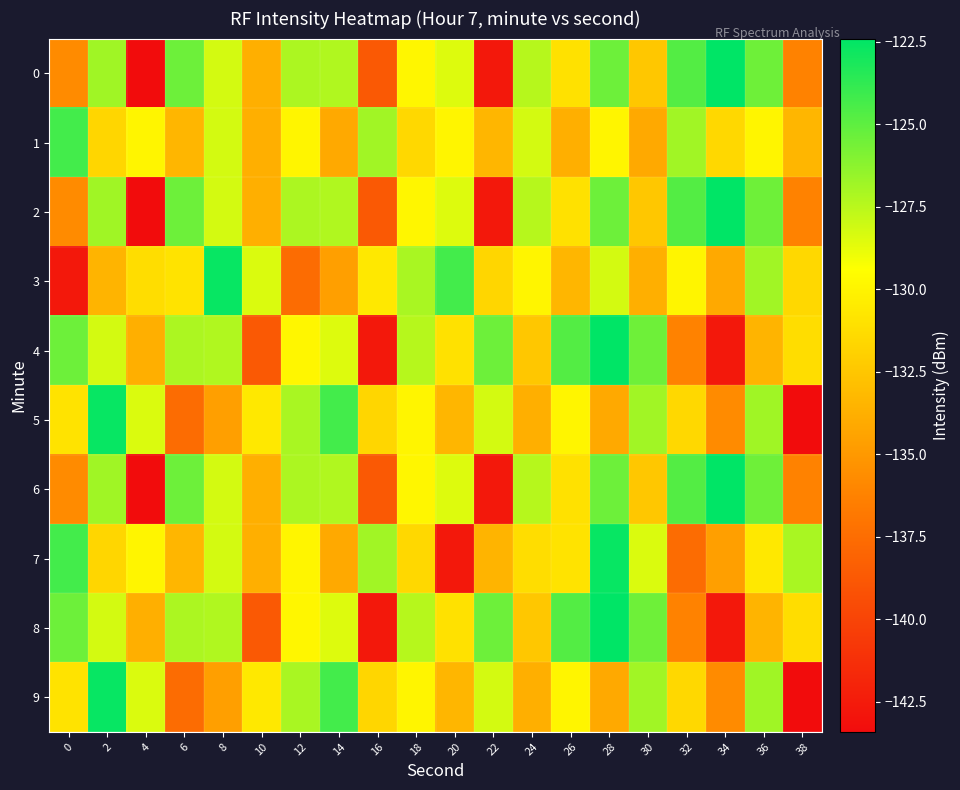

What is the total value across all series at 16?

-1349.3